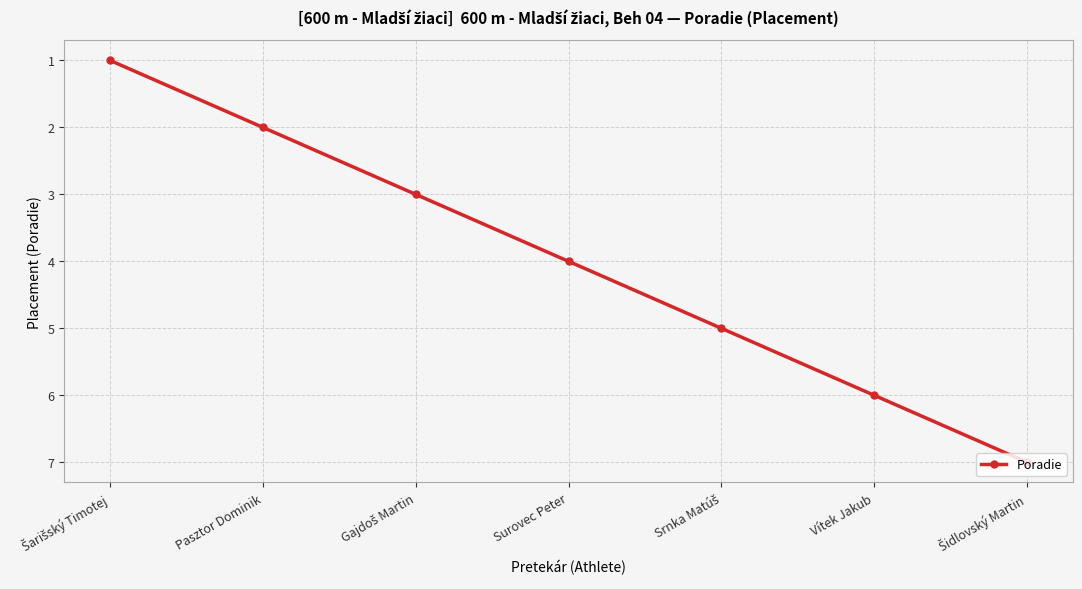

What is the value of the 5th point from the left?

5